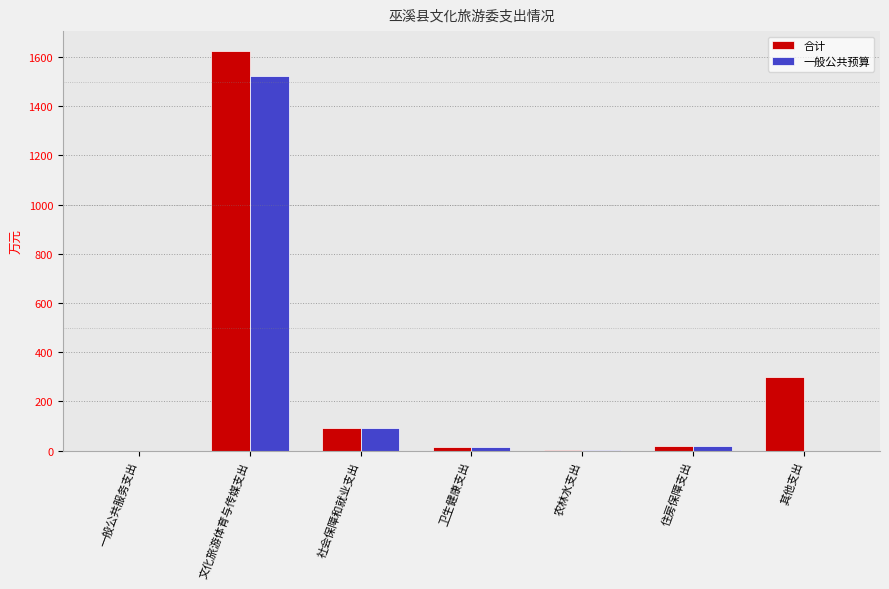

Which series changed the most between 文化旅游体育与传媒支出 and 卫生健康支出?

合计